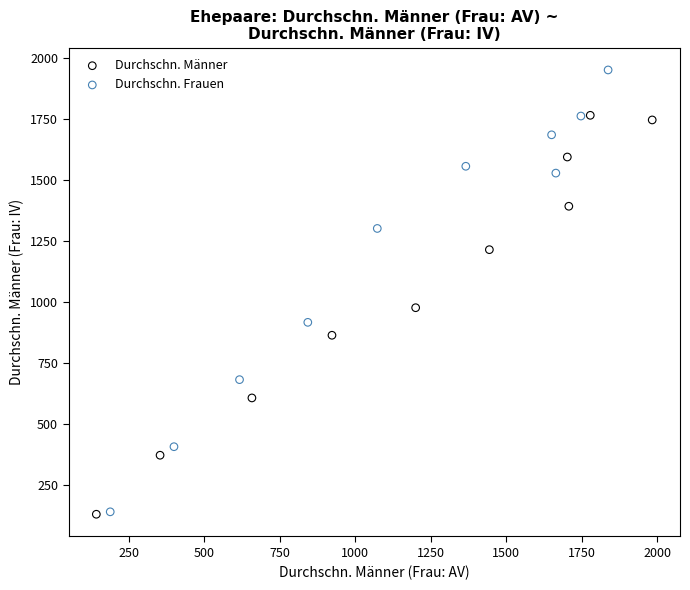

Which series has the widest spread of Y values?

Durchschn. Frauen